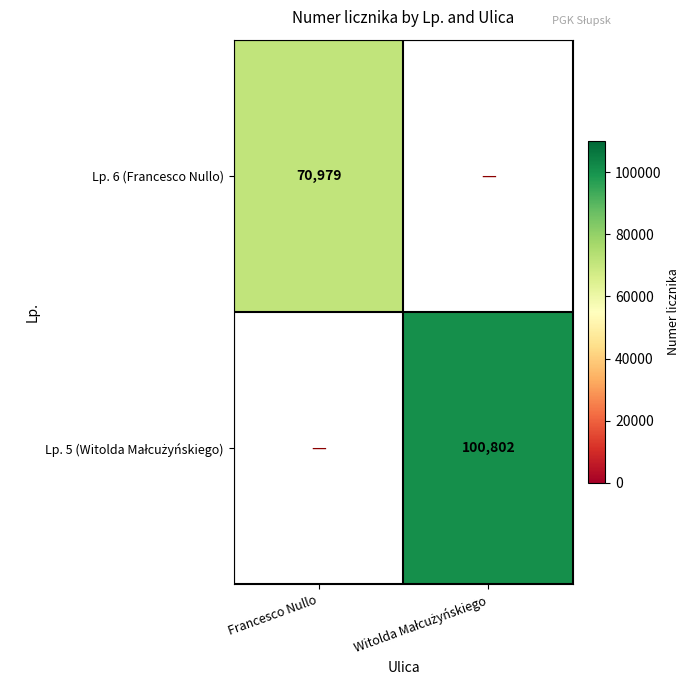

Rank the series at Francesco Nullo from lowest to highest value.

Lp. 6 (Francesco Nullo), Lp. 5 (Witolda Małcużyńskiego)